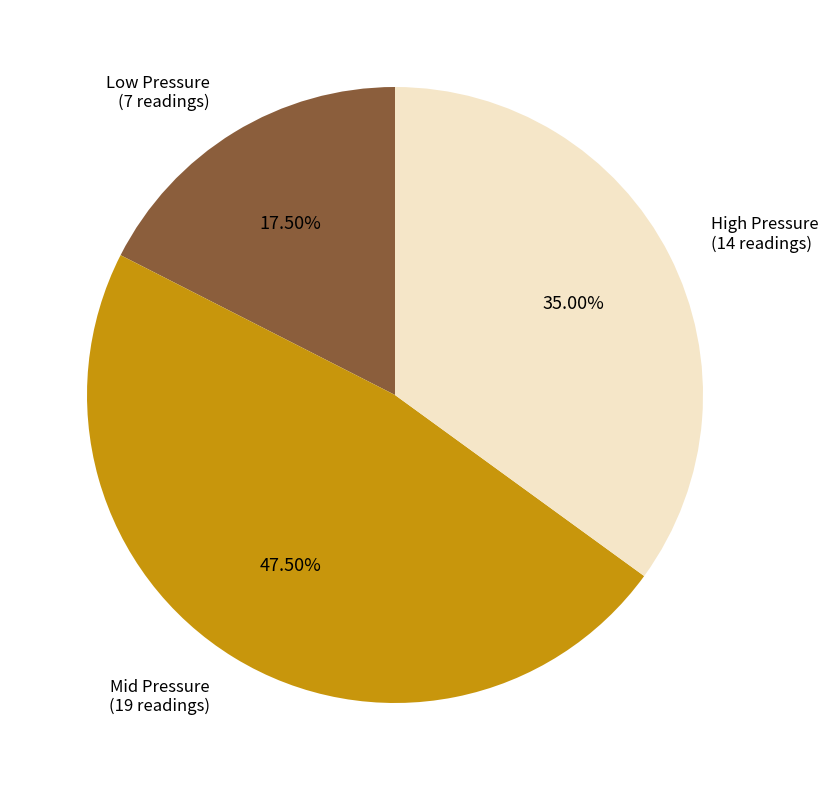

How many segments does this pie chart have?

3